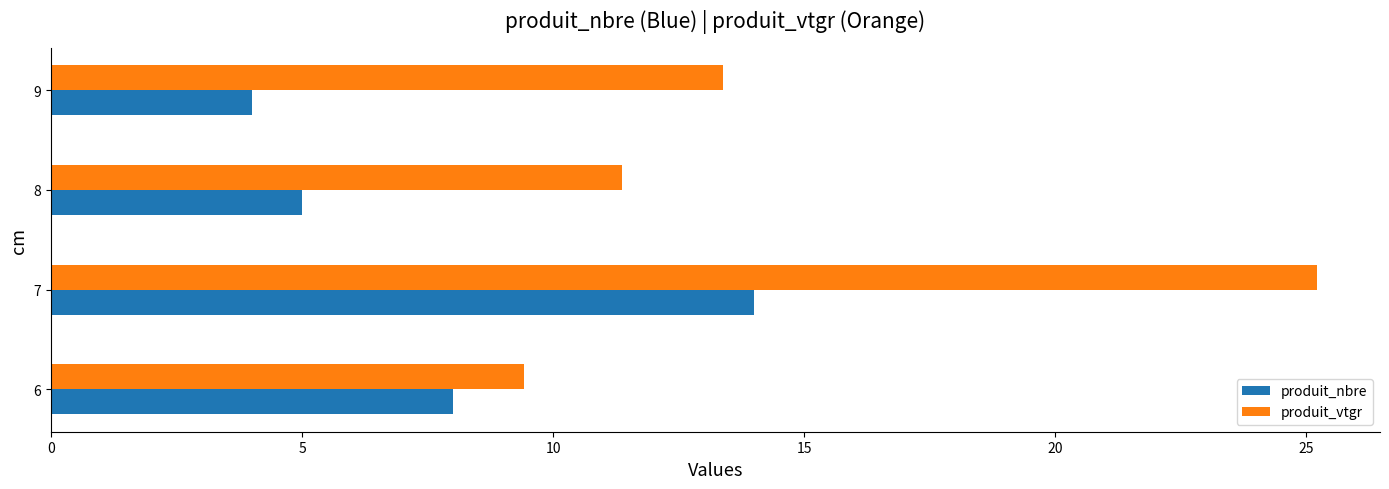

At which category is the sum across all series the highest?

7